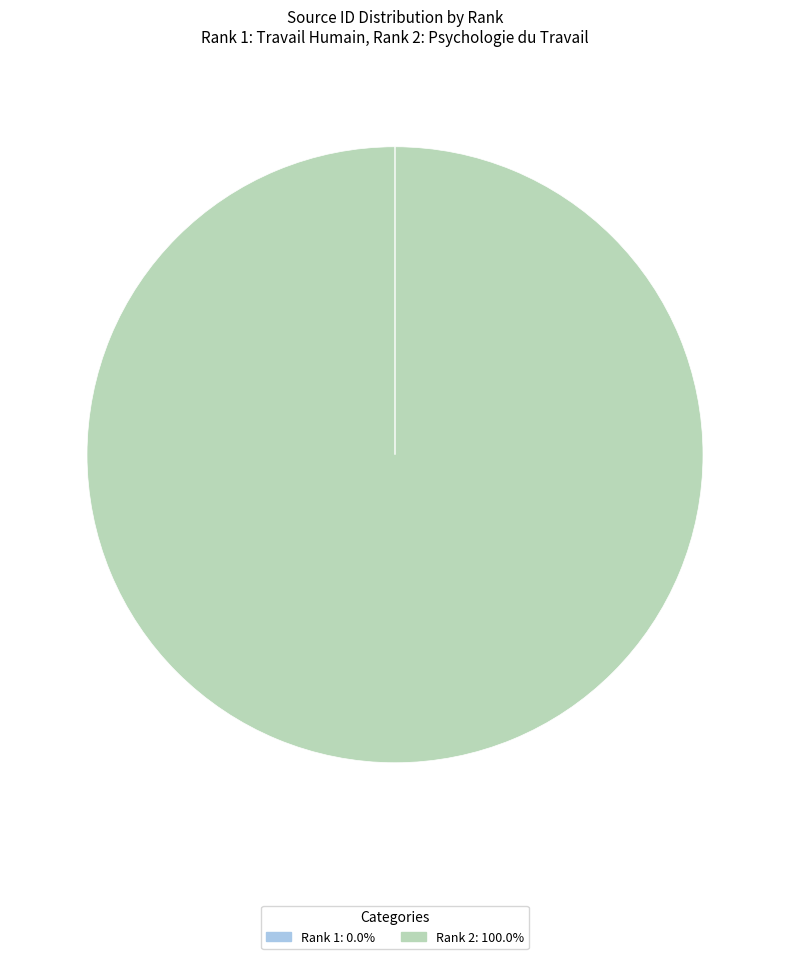

Is there a majority slice in this chart?

Yes